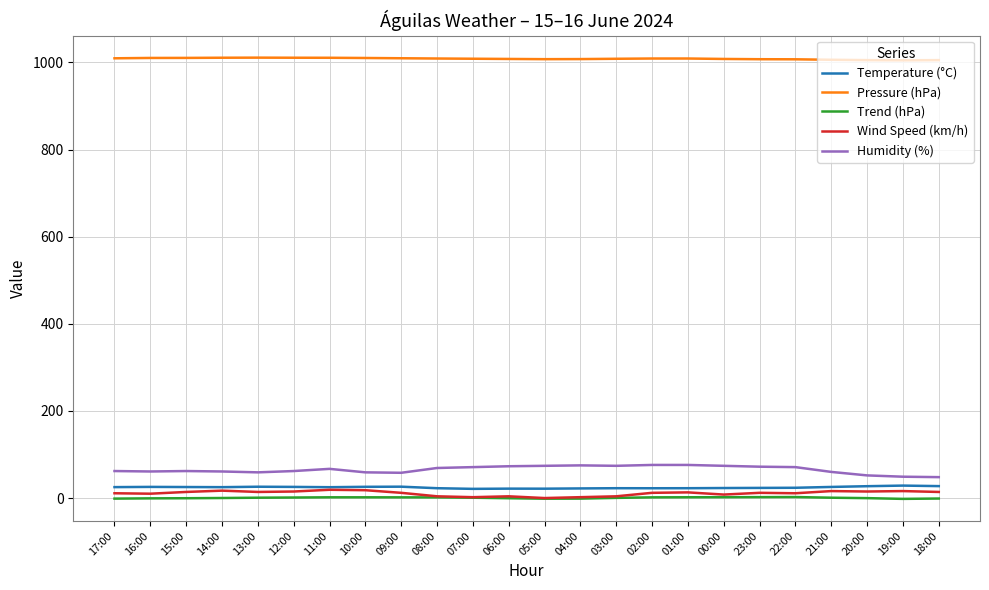

Does the chart have visible grid lines?

Yes